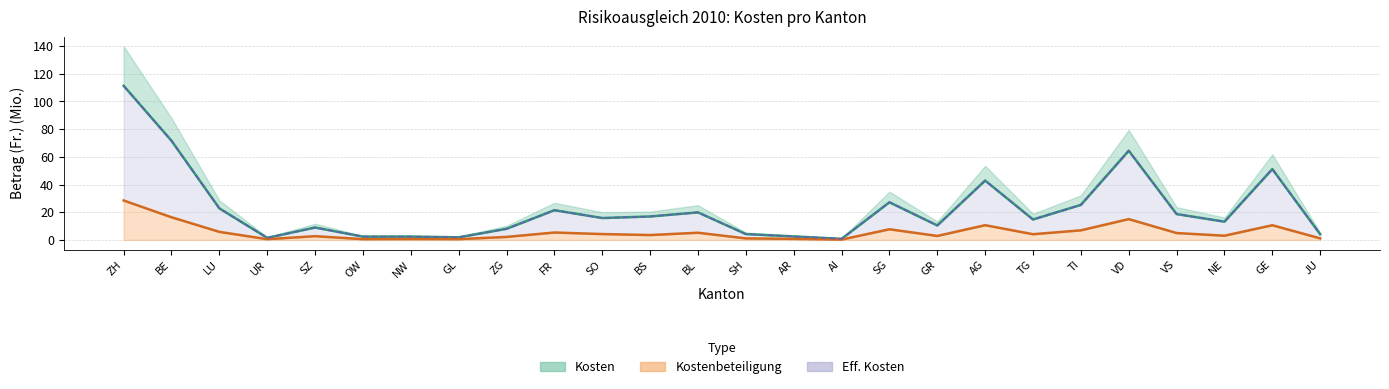

What value does the Eff. Kosten series have at SG?

27.2